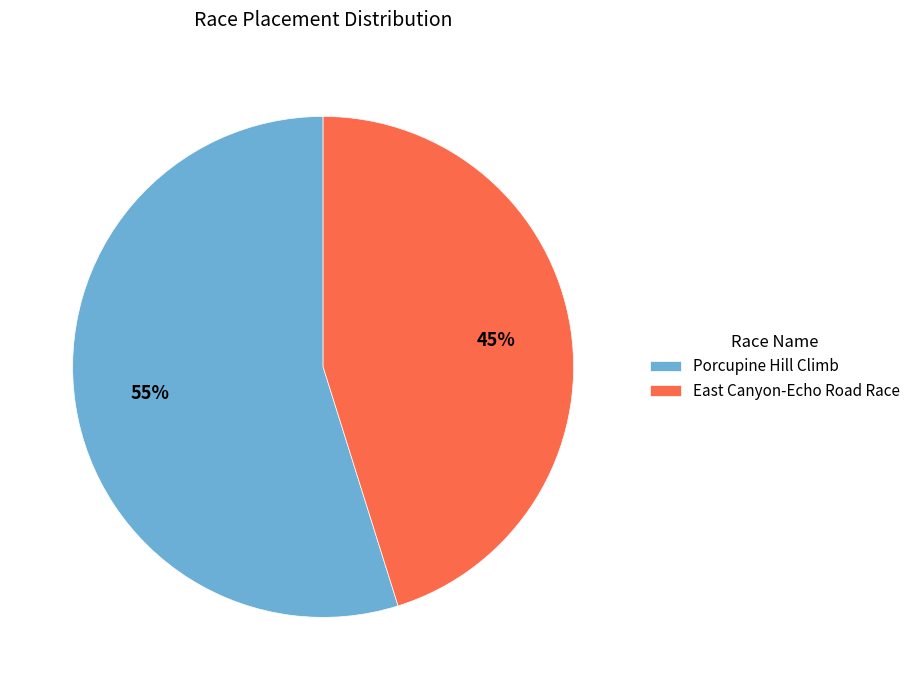

Does East Canyon-Echo Road Race account for over 50% of the chart?

No